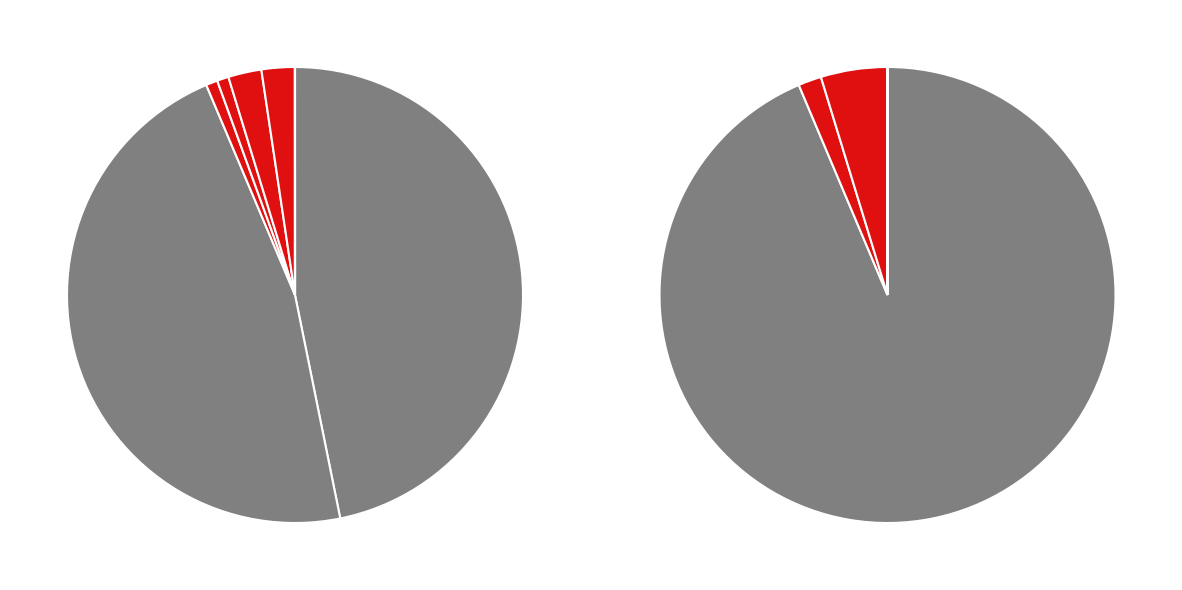

Is it true that 342530 is 0% of the pie?

True